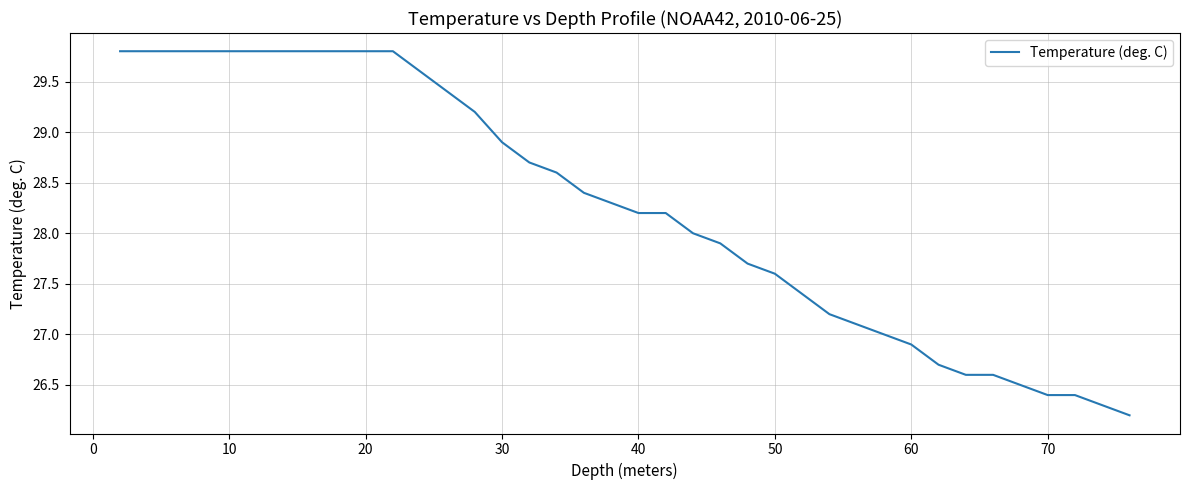

What is the smallest value displayed?

26.2